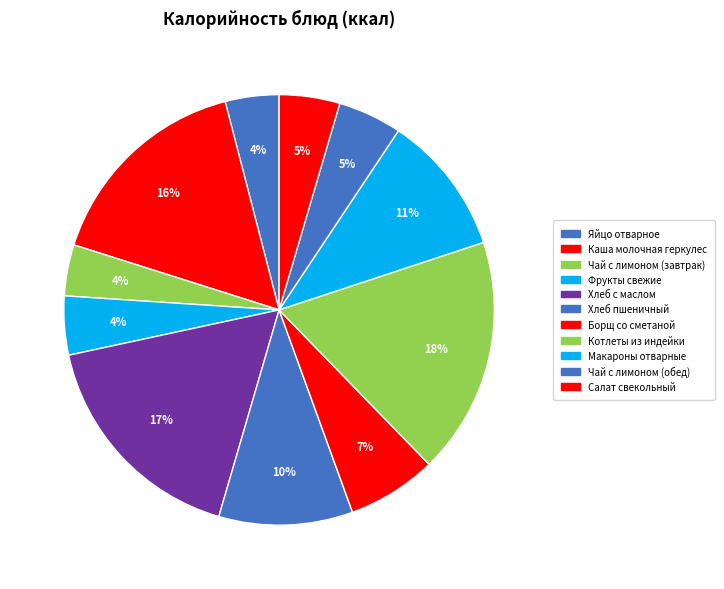

How many slices are in this pie chart?

11